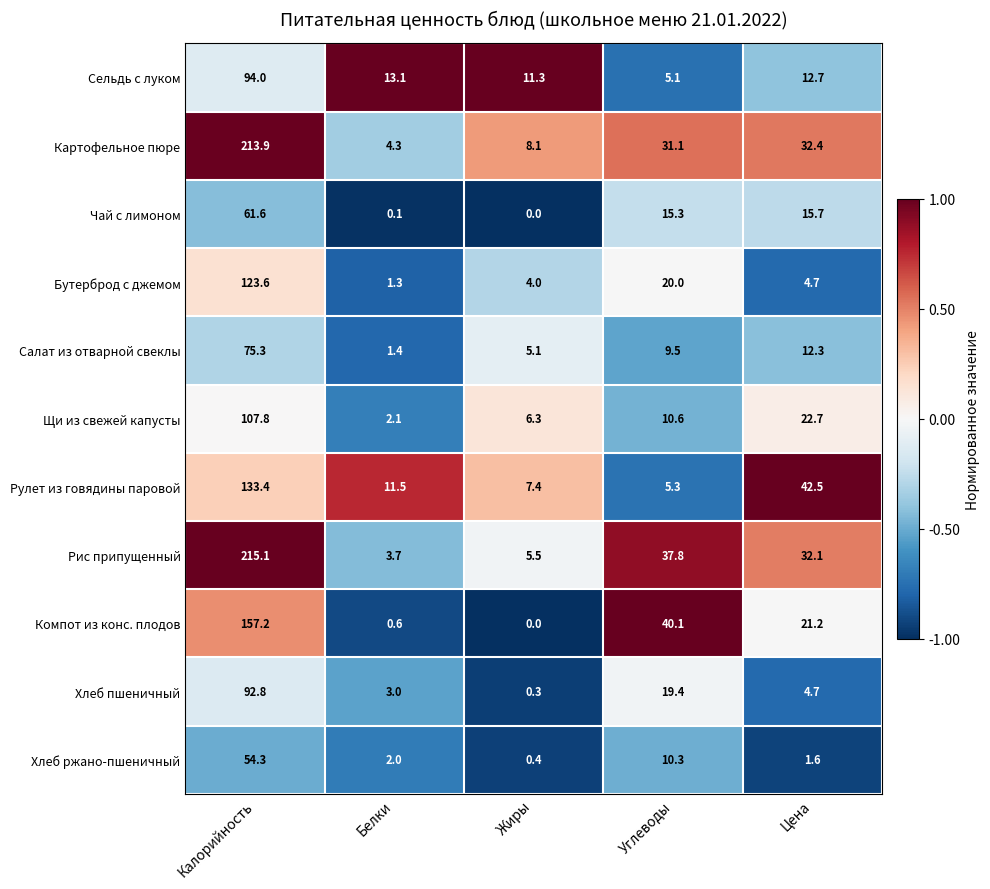

What is the difference between the maximum and minimum values in the Рулет из говядины паровой series?

128.1